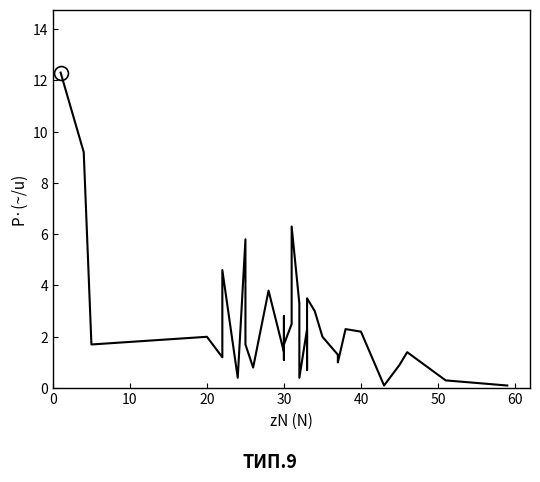

Reading left to right, extract all data points from this chart.

12.3	9.2	1.7	2.0	1.2	4.6	2.5	0.4	5.8	1.7	0.8	2.3	3.8	1.4	2.8	1.1	1.7	2.5	6.3	3.3	0.4	2.3	0.7	3.5	3.0	2.0	1.3	1.0	2.3	2.2	0.1	0.9	1.4	0.3	0.1